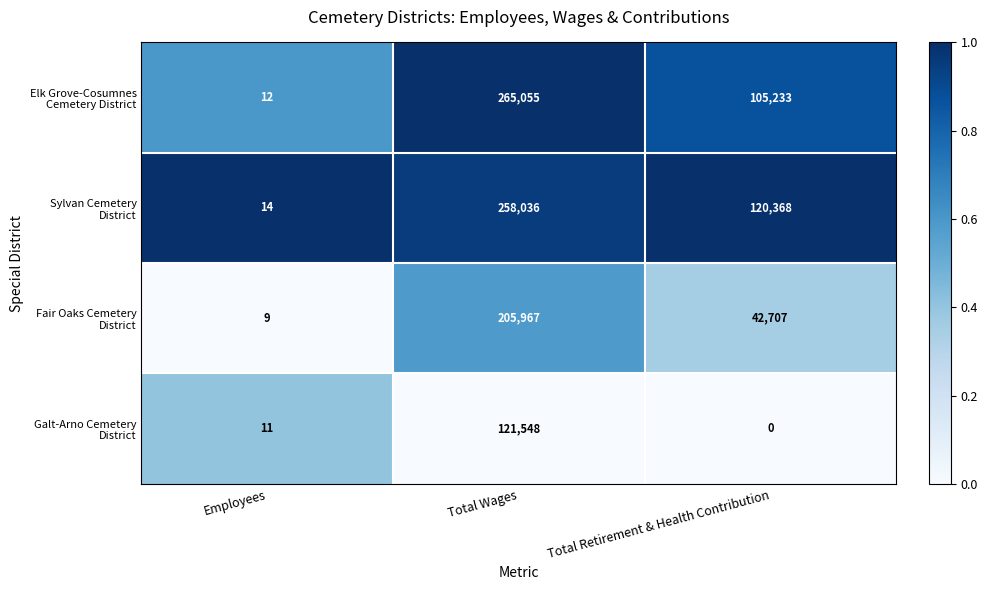

What is the total value across all series at Total Retirement & Health Contribution?

268308